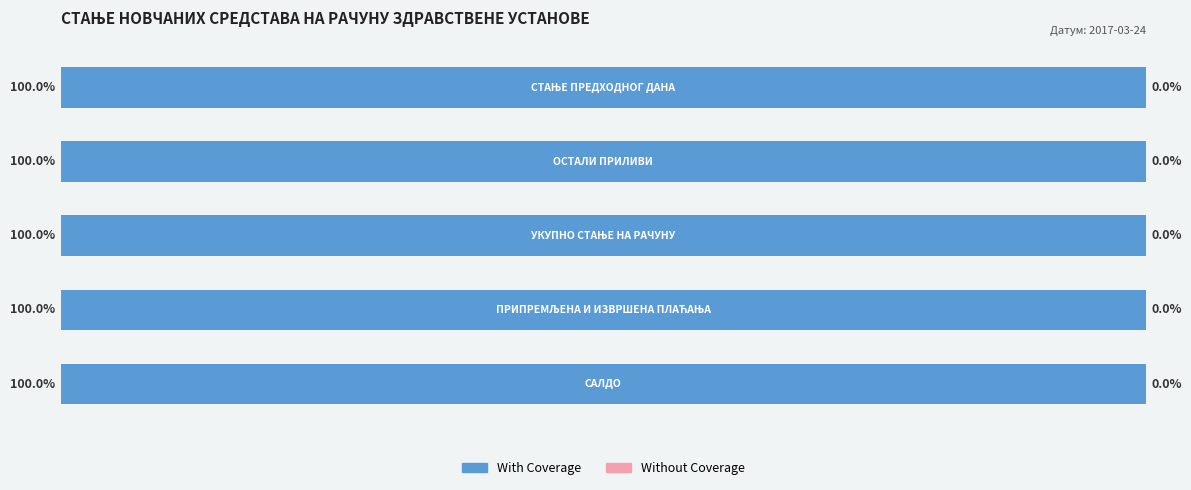

What is the label of the 4th bar from the right?

ОСТАЛИ ПРИЛИВИ